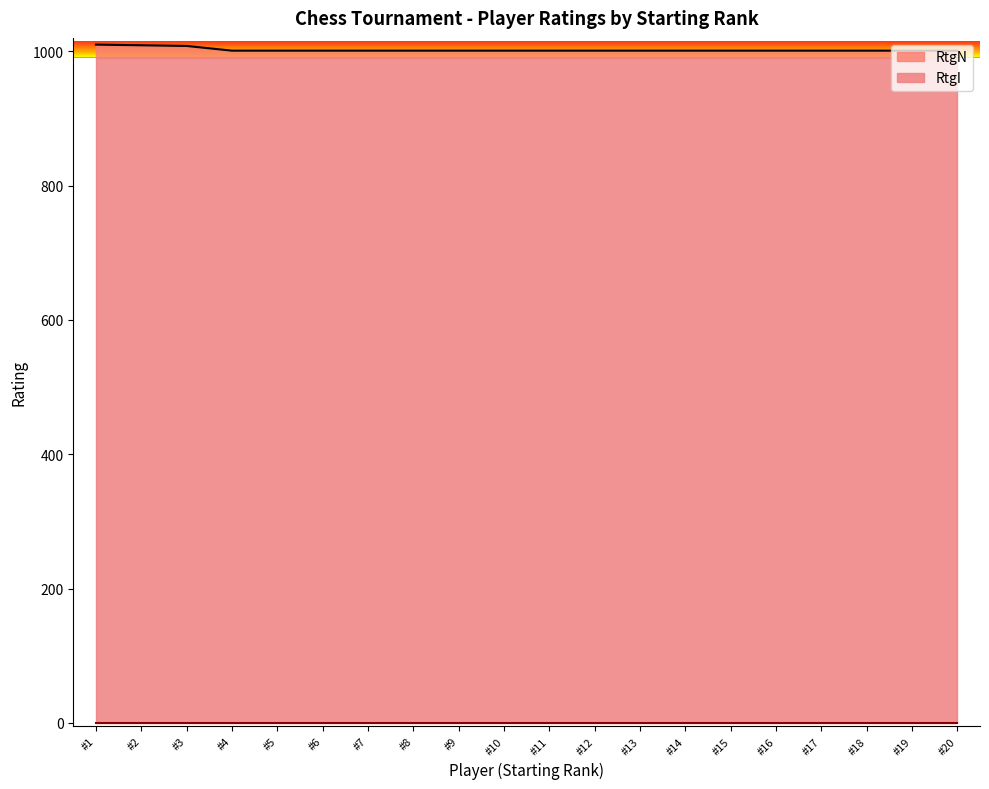

What is the highest value of the RtgI series?

990